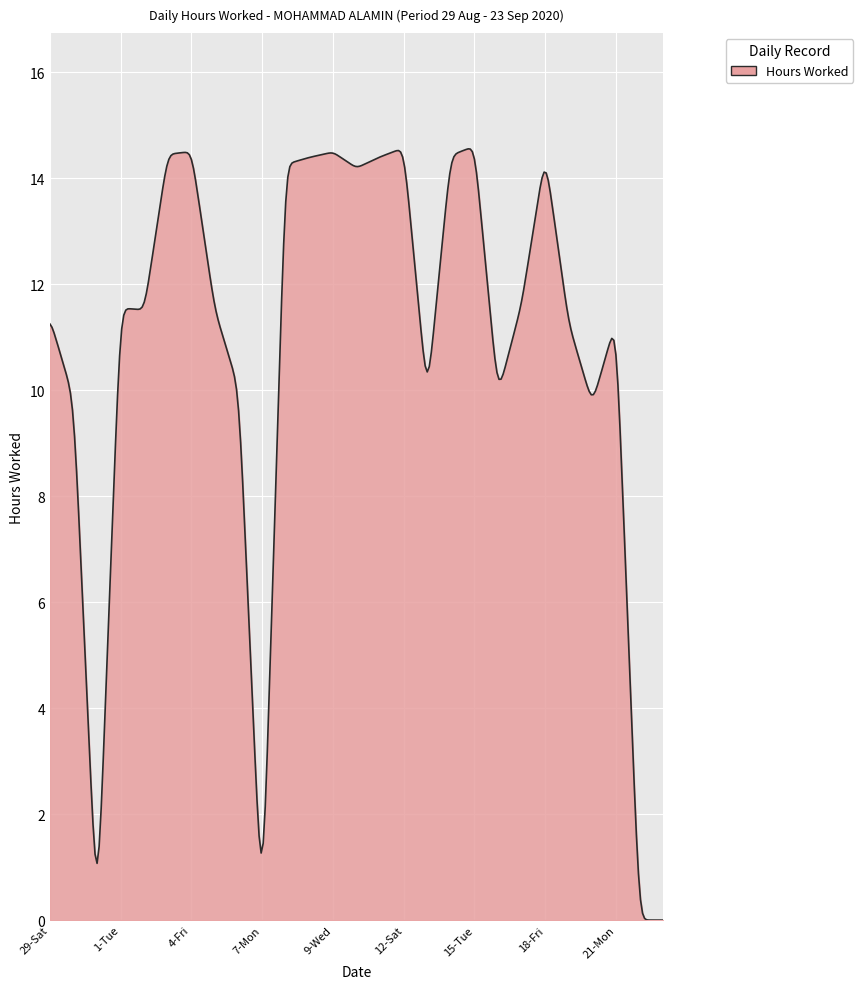

What is the difference between the maximum and minimum values?

14.6